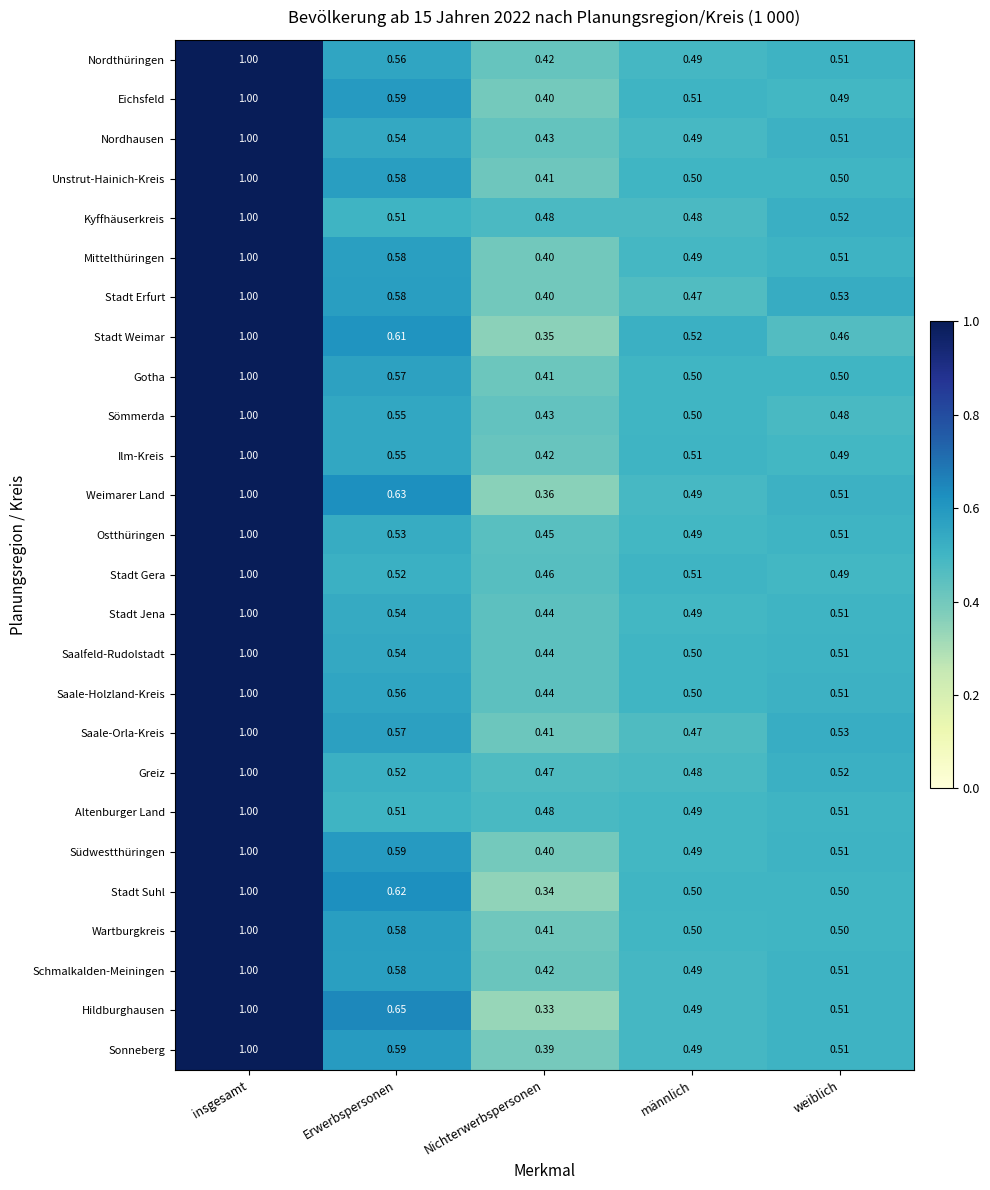

At which label is Südwestthüringen closest to 0?

Nichterwerbspersonen